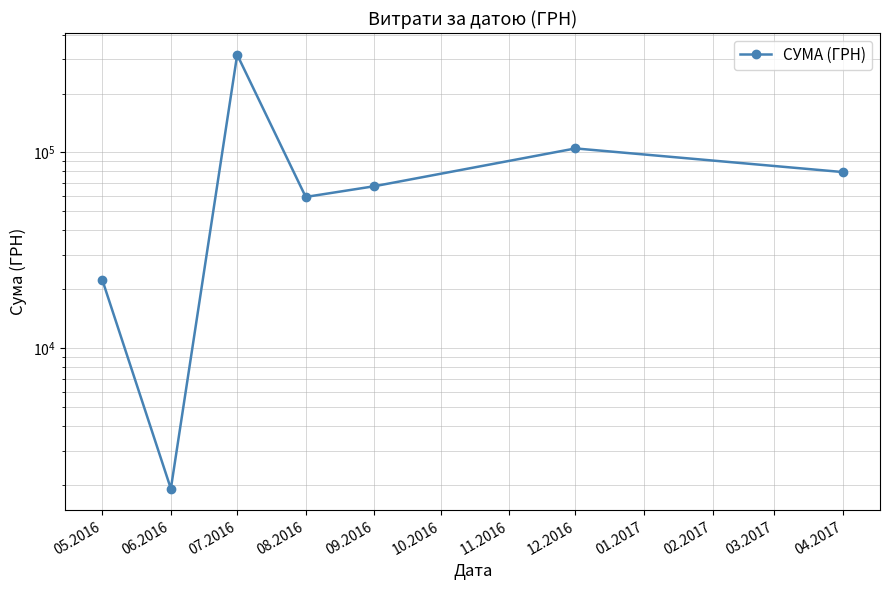

Count the number of values greater than 67228.

4